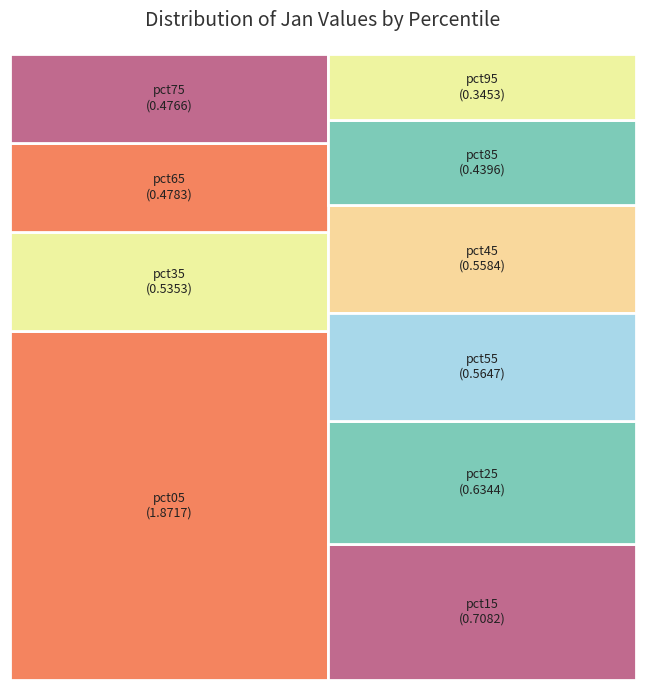

How many segments does this pie chart have?

10